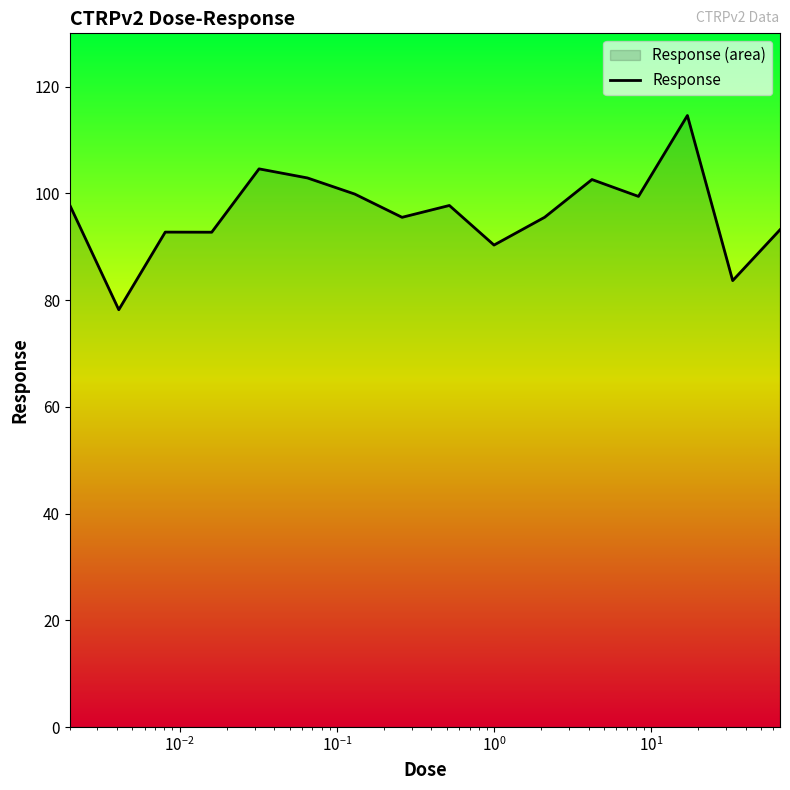

What is the smallest value displayed?

78.2